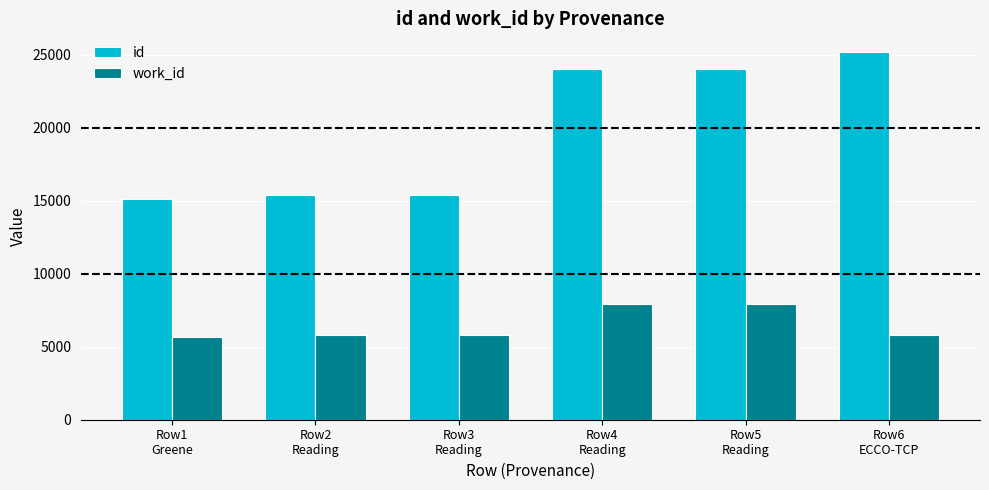

Rank the series by their average value, from highest to lowest.

id, work_id